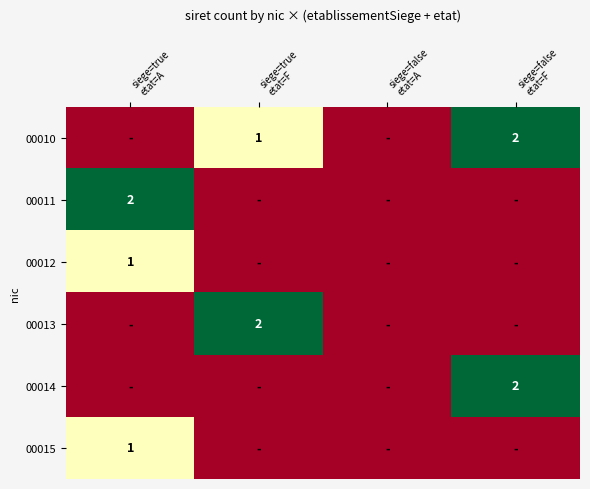

Rank the categories by 00010 value from lowest to highest.

siege=true etat=A, siege=false etat=A, siege=true etat=F, siege=false etat=F